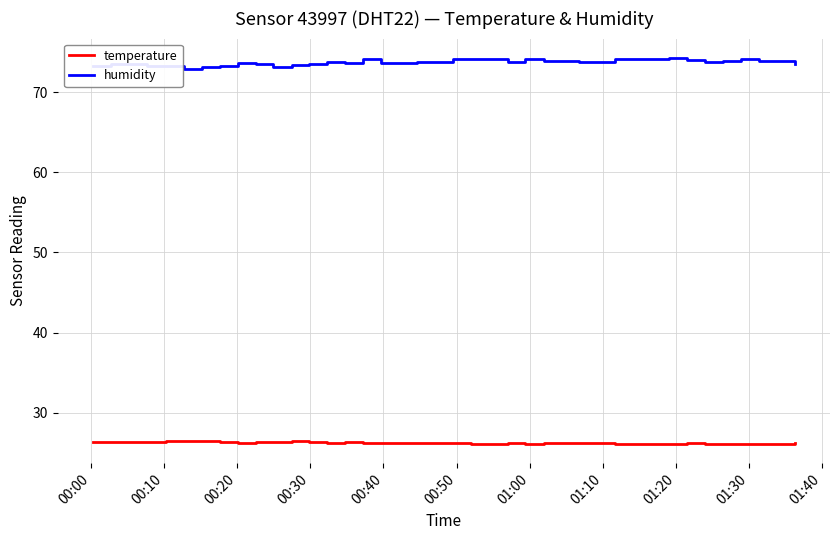

Which series has the largest total across all categories?

humidity